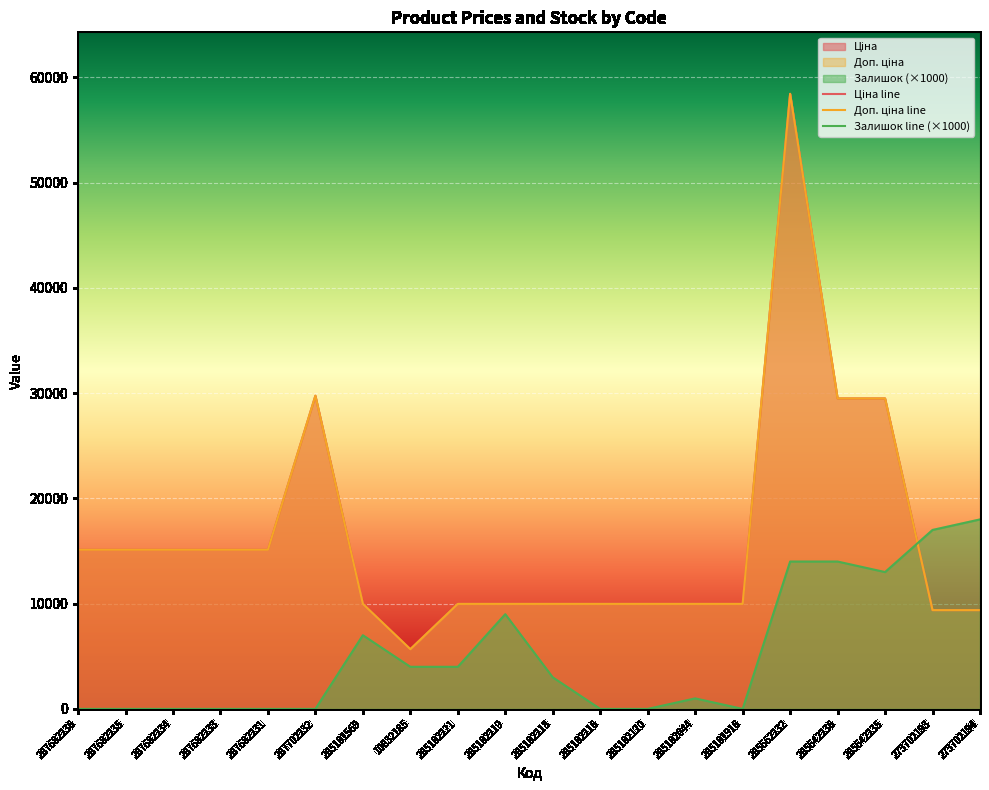

True or false: Доп. ціна line and Ціна line intersect in this chart.

False